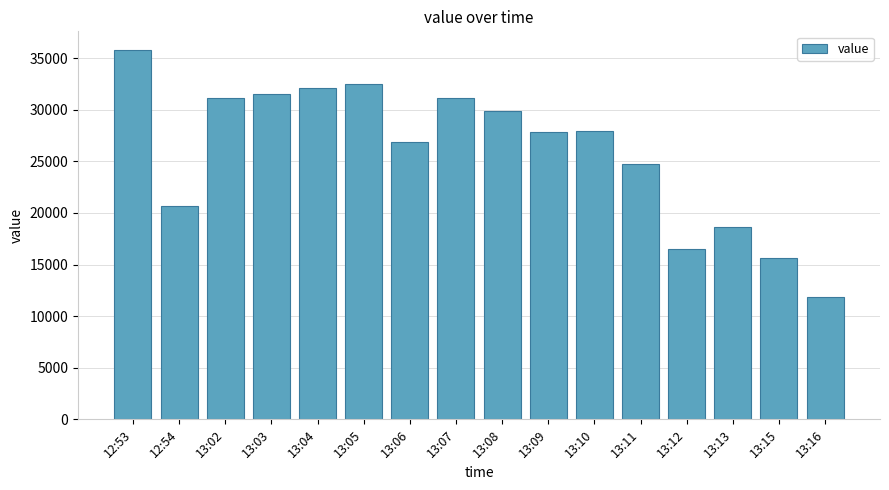

What is the label of the 3rd bar from the right?

13:13